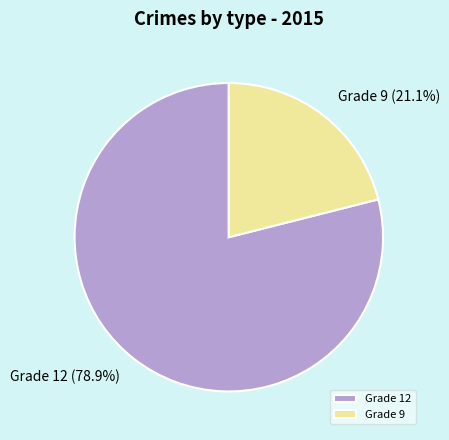

Does Grade 9 represent more than half of the total?

No